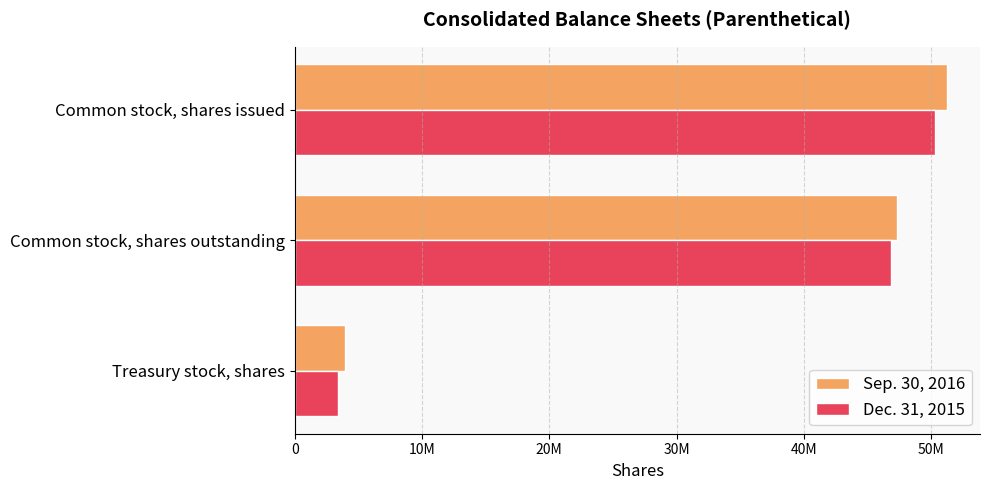

What is the minimum value shown in the chart?

3411000